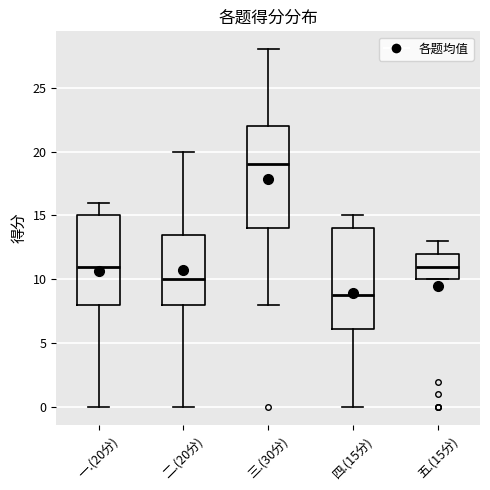

Reading left to right, read every box against the y-axis: the position of its median line, the range the box covers, and the ends of its whiskers. The values are not printed on the chart, so give them approximately, as read against the axis.

一.(20分): median 11.0, box 8.0 to 15.0, whiskers 0.0 to 16.0
二.(20分): median 10.0, box 8.0 to 13.5, whiskers 0.0 to 20.0
三.(30分): median 19.0, box 14.0 to 22.0, whiskers 8.0 to 28.0
四.(15分): median 9.0, box 6.0 to 14.0, whiskers 0.0 to 15.0
五.(15分): median 11.0, box 10.0 to 12.0, whiskers 10.0 to 13.0